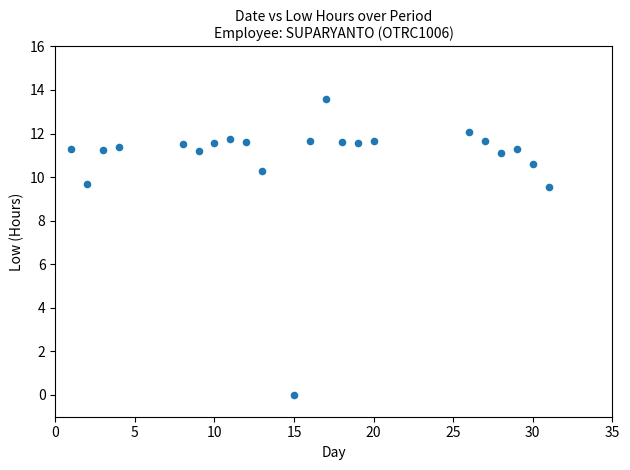

What is the range of X values (max minus min)?

30.0